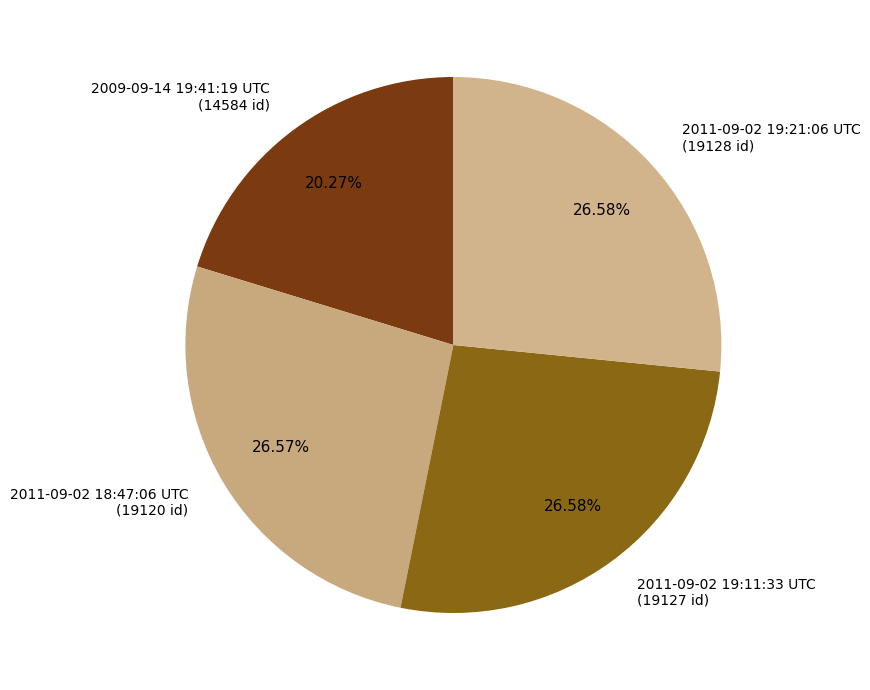

Count the number of slices in the pie.

4